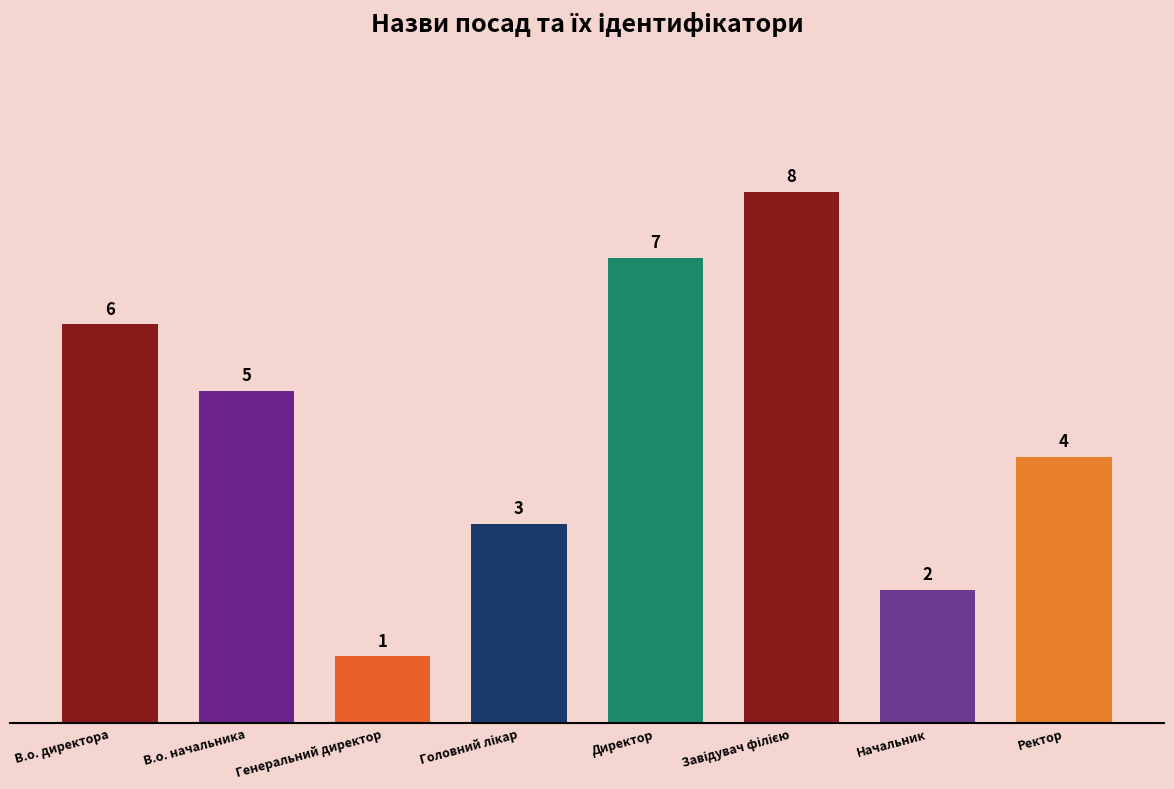

Approximately how many times larger is the value at Генеральний директор compared to Головний лікар?

0.3